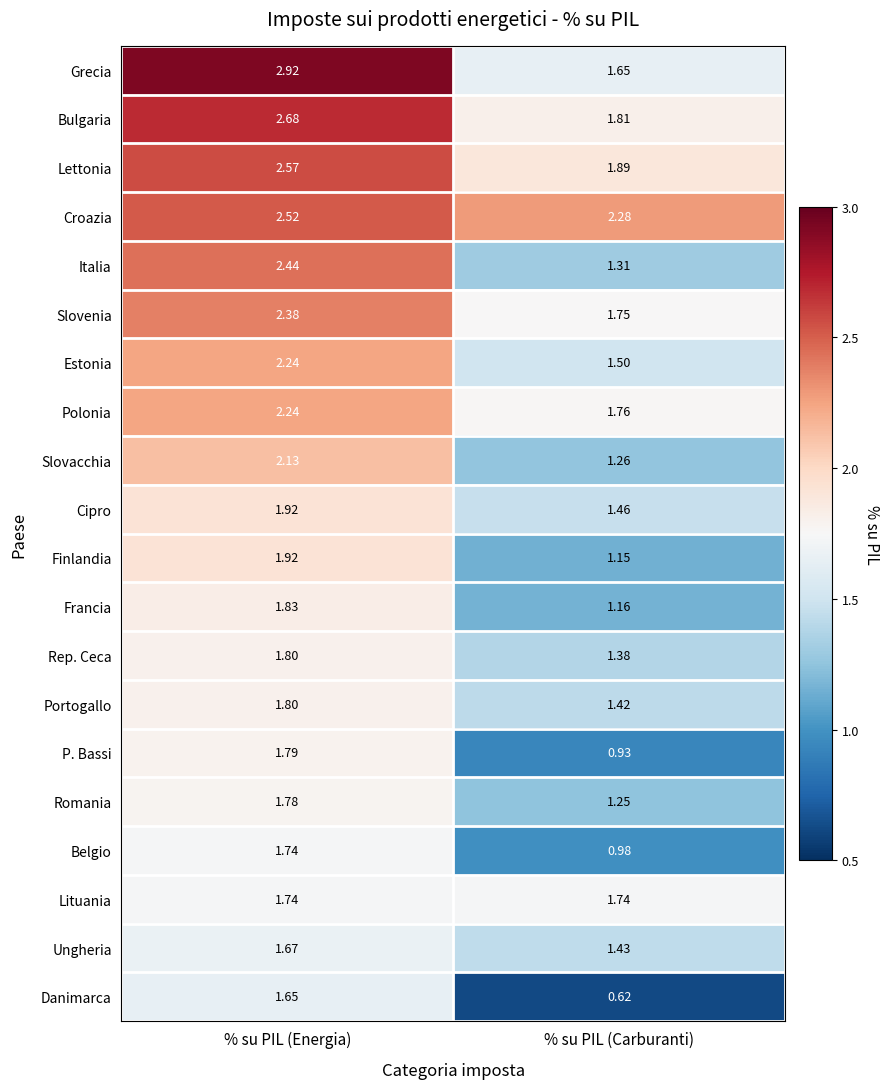

At how many categories does at least one series exceed 2?

2